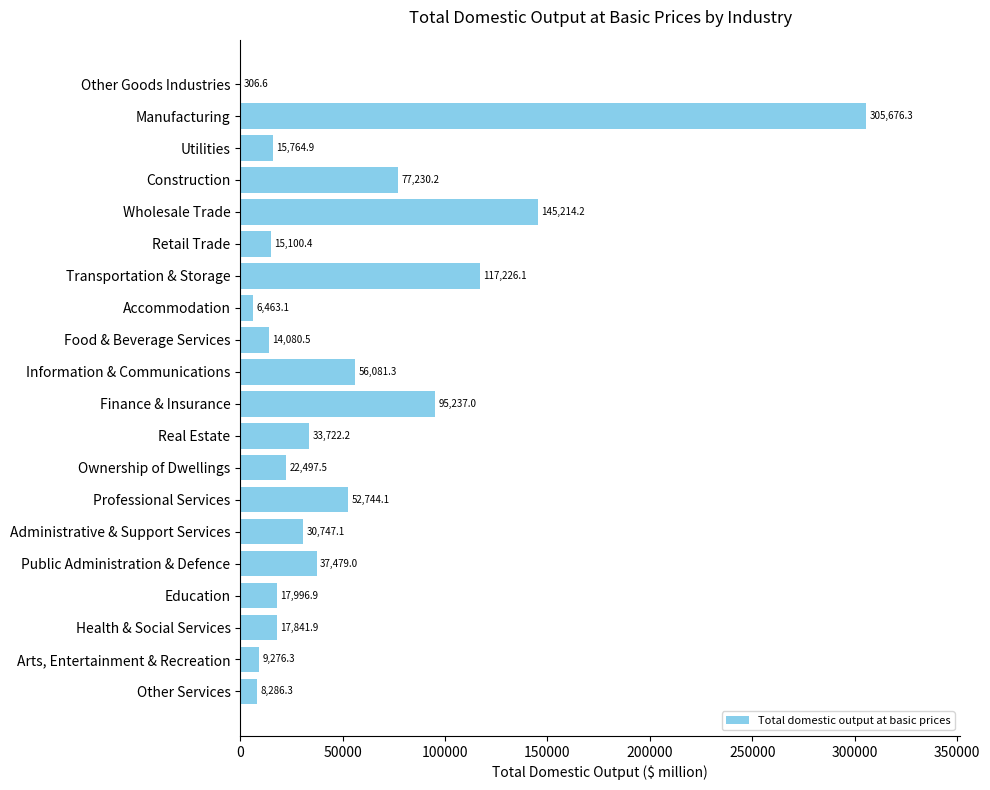

Read the value at Transportation & Storage.

117226.1